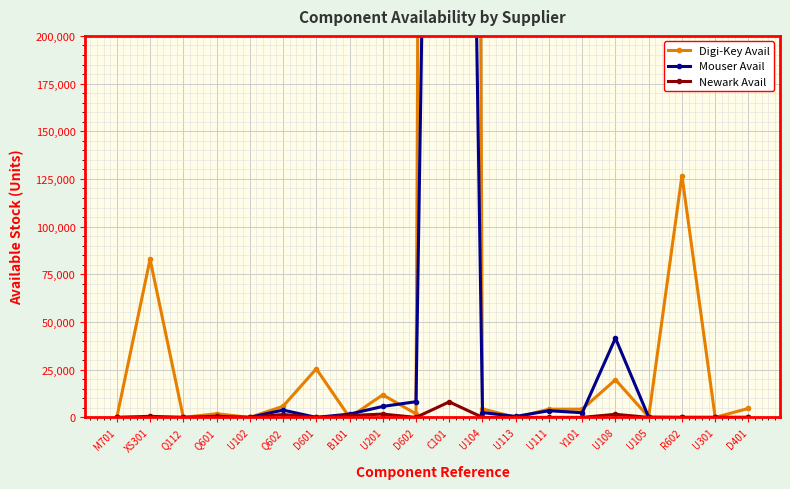

What is the maximum value for Newark Avail?

8130